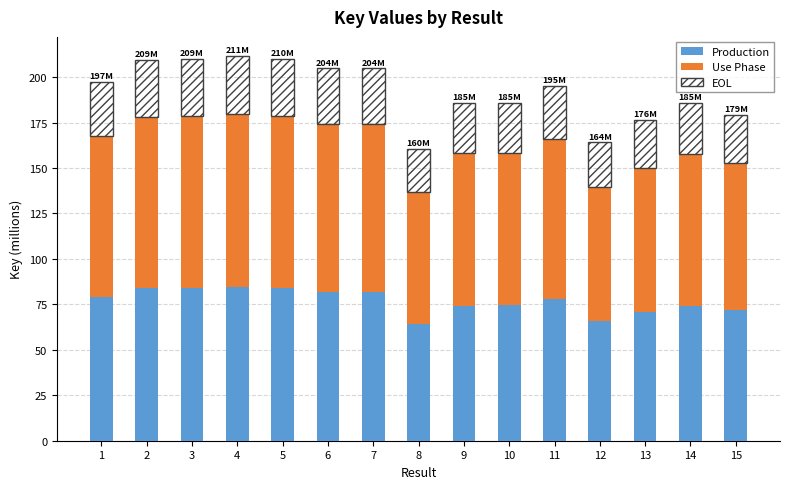

What is the value of the Production bar at the 9th from the left?

74.4